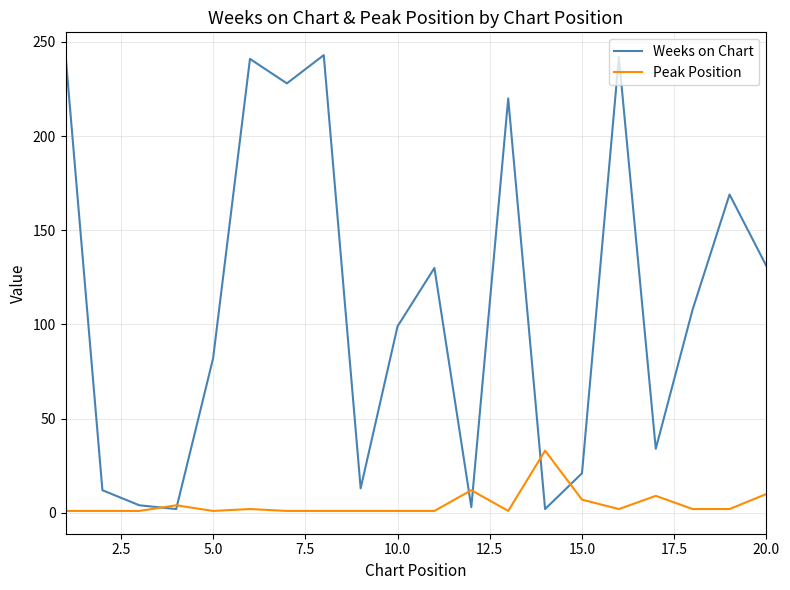

List the series in order of their peak value, lowest first.

Peak Position, Weeks on Chart